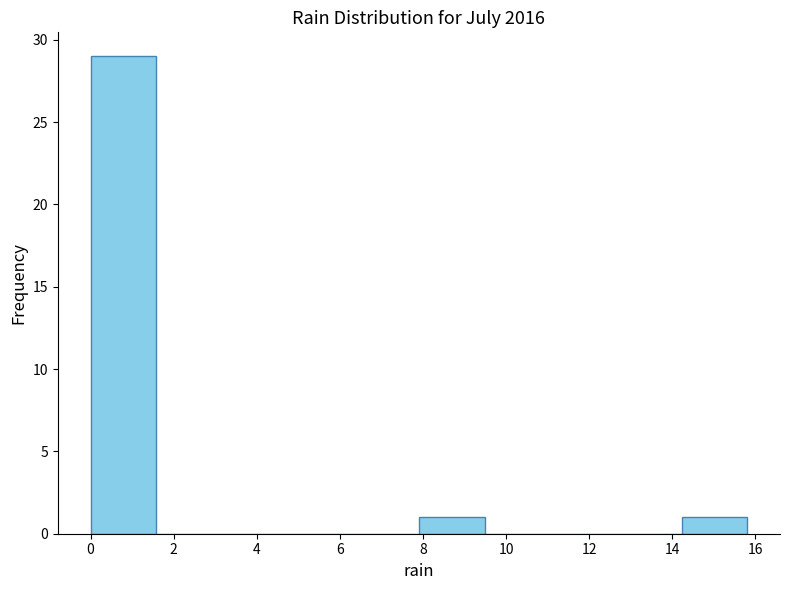

How tall is the bar that spans 0.00 to 1.58 on the x-axis? Neither the bar edges nor the heights are printed on the chart, so give them approximately, as read against the axes.

29